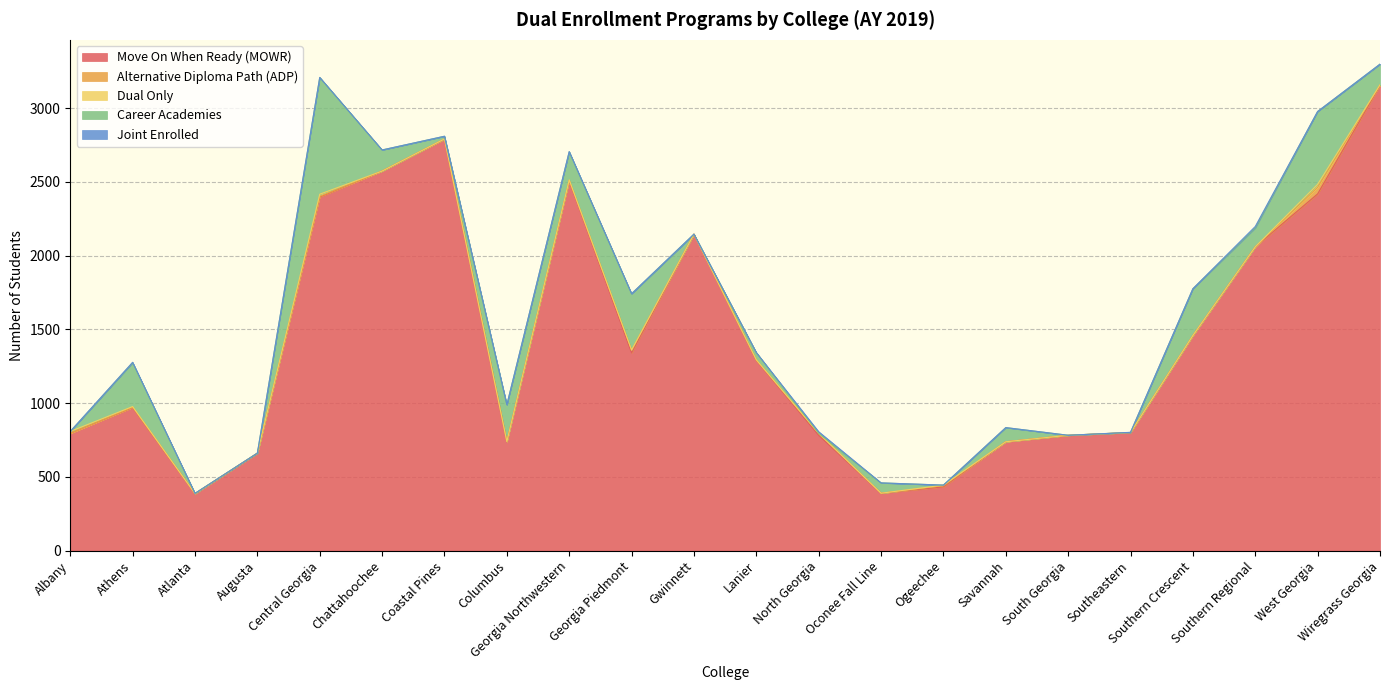

What is the value of the Alternative Diploma Path (ADP) point at the 8th from the left?

1